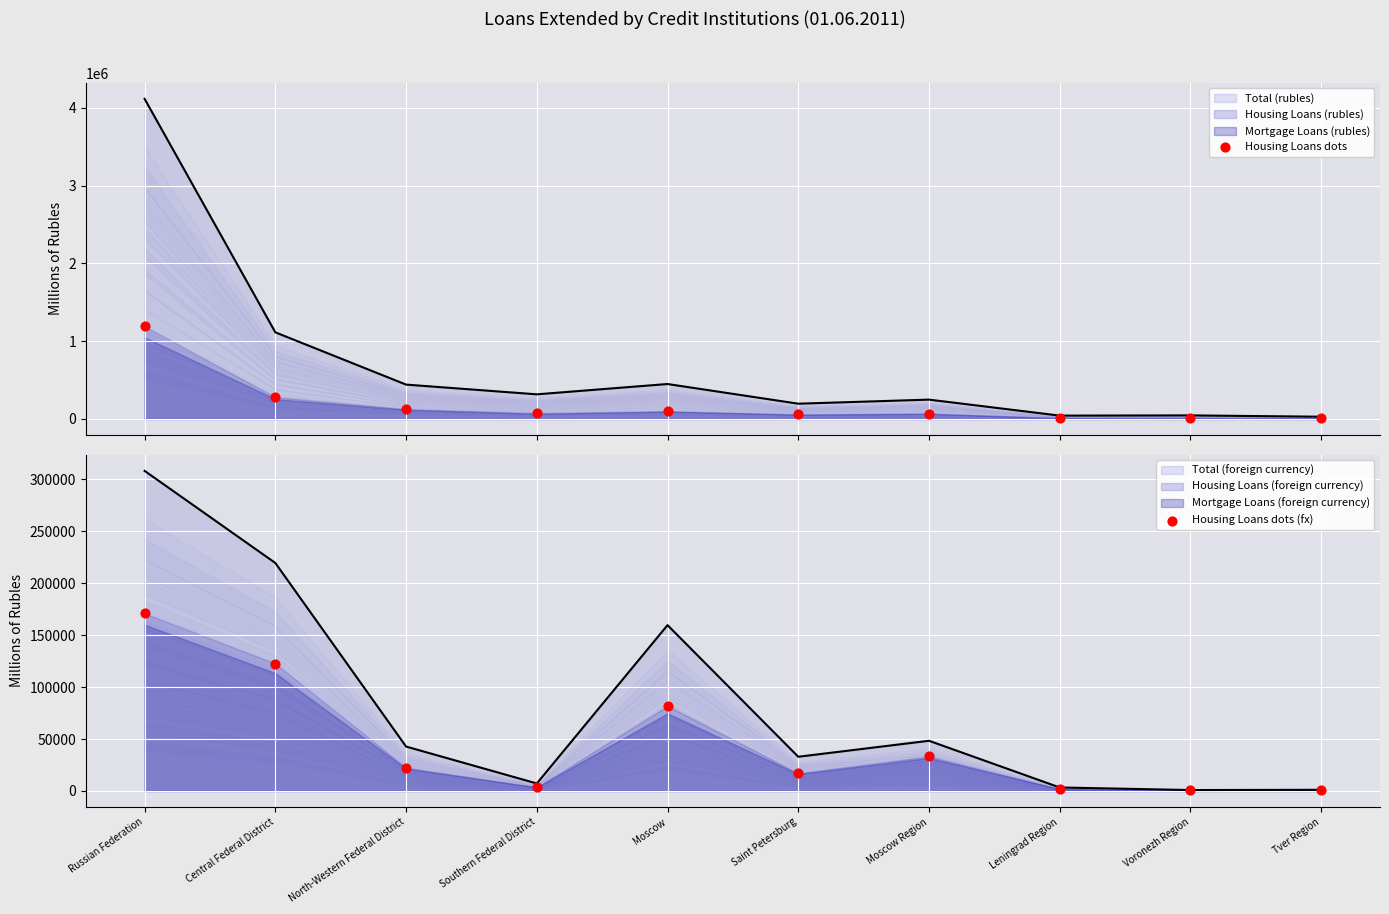

At which category is the sum across all series the highest?

Russian Federation